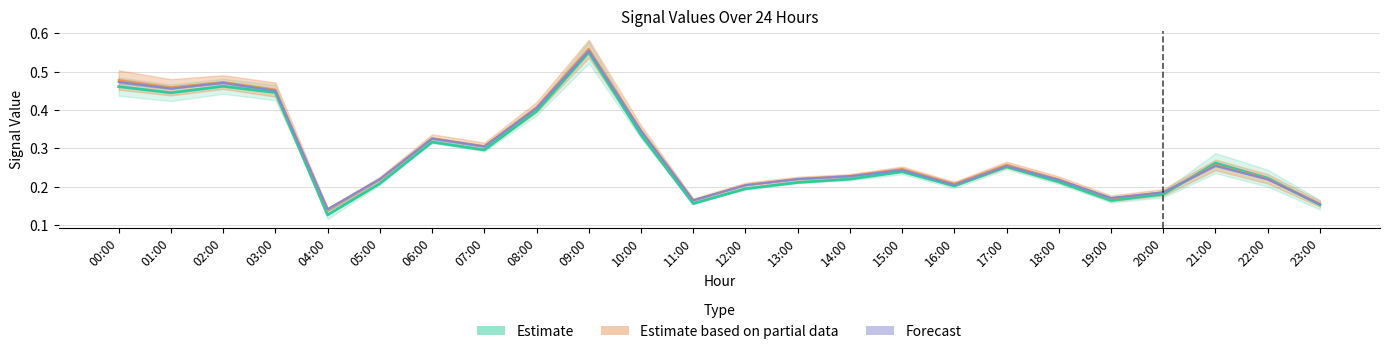

At how many categories does at least one series exceed 0?

24